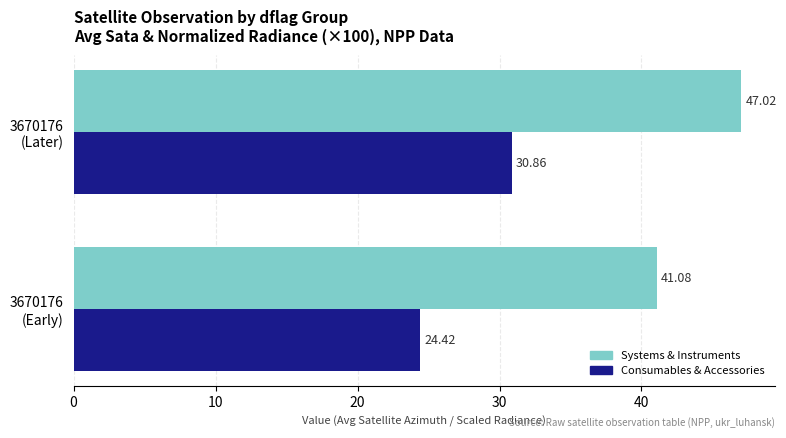

Which series has the widest spread of values?

Consumables & Accessories